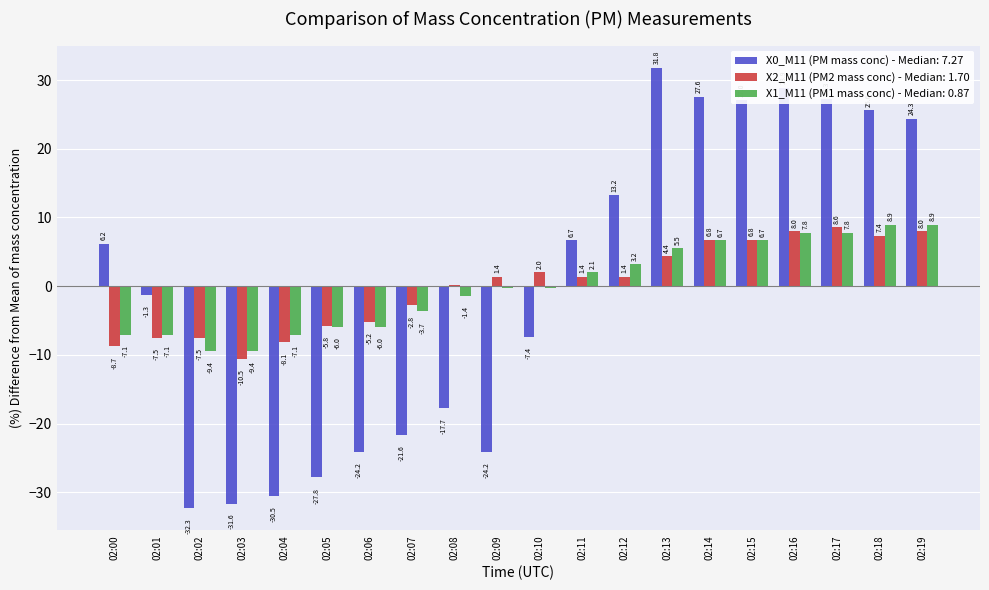

At which label does X2_M11 (PM2 mass conc) - Median: 1.70 first exceed 1?

02:09